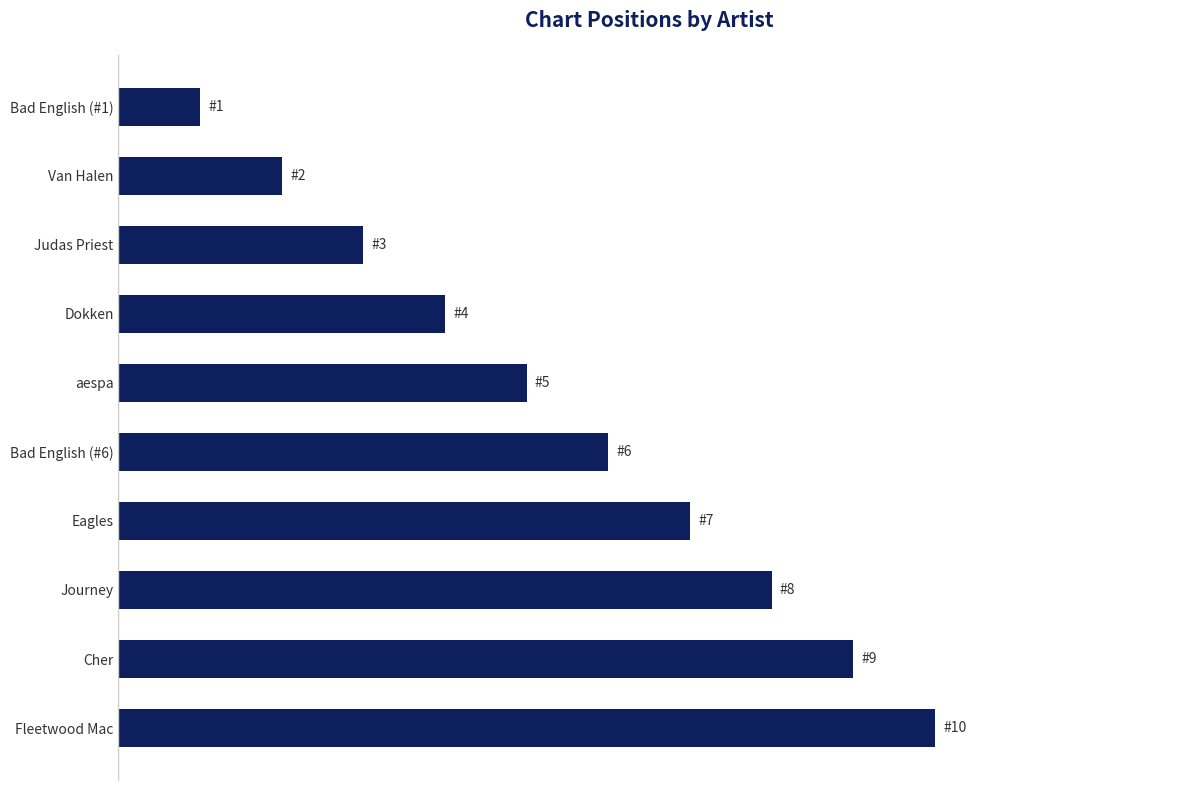

List the labels in order of value, largest first.

Fleetwood Mac, Cher, Journey, Eagles, Bad English (#6), aespa, Dokken, Judas Priest, Van Halen, Bad English (#1)